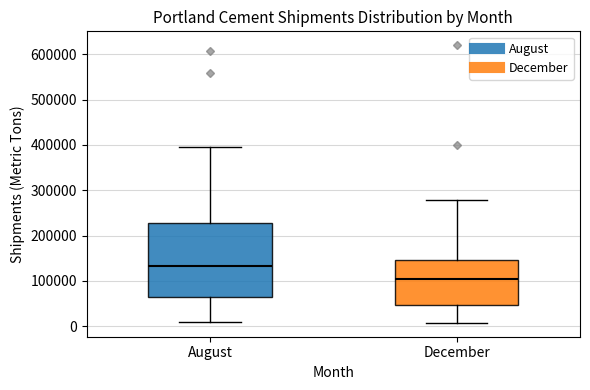

Where does the upper whisker of the box for December end on the y-axis? The values are not printed on the chart, so give them approximately, as read against the axis.

280000